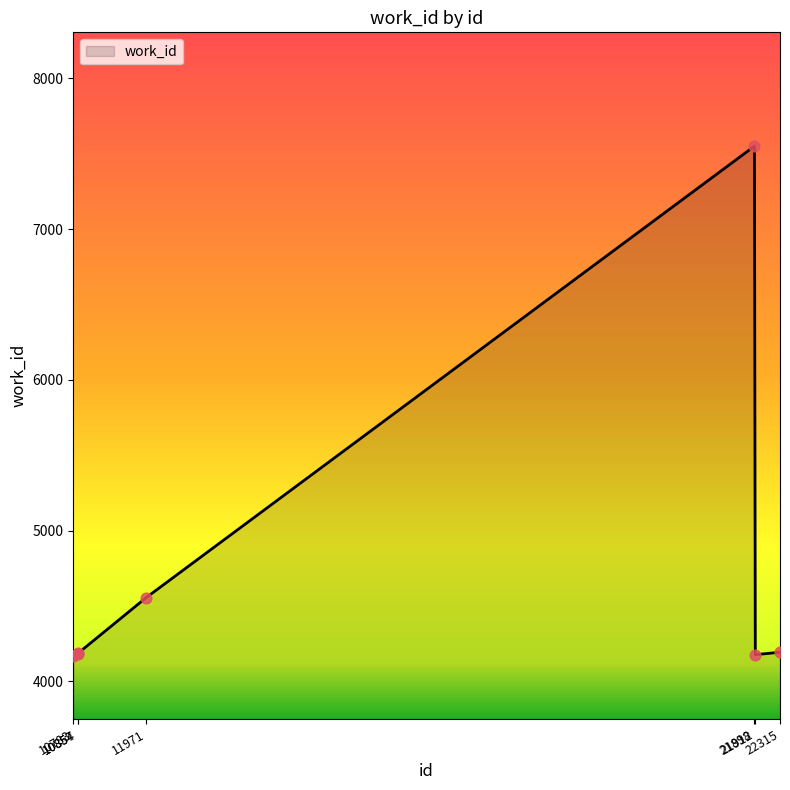

Approximately how many times larger is the value at 10854 compared to 10857?

1.0